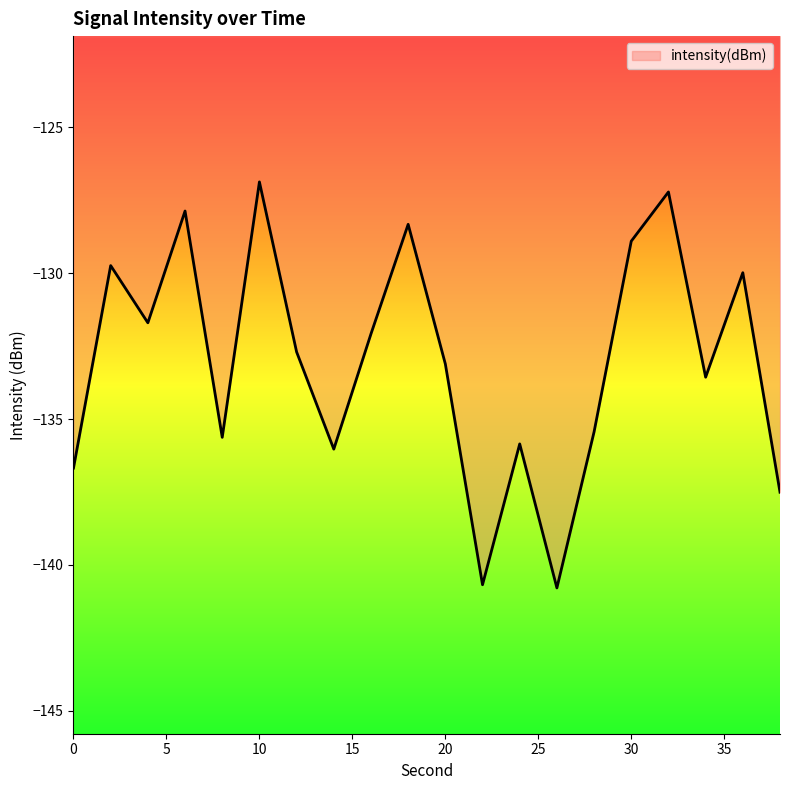

What is the smallest value displayed?

-140.8